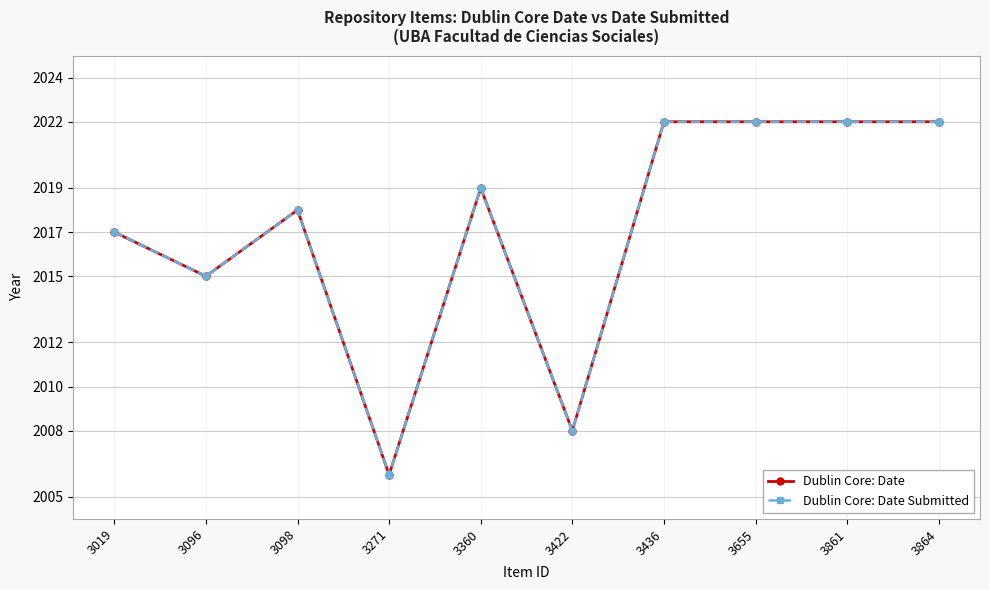

True or false: Dublin Core: Date and Dublin Core: Date Submitted intersect in this chart.

False